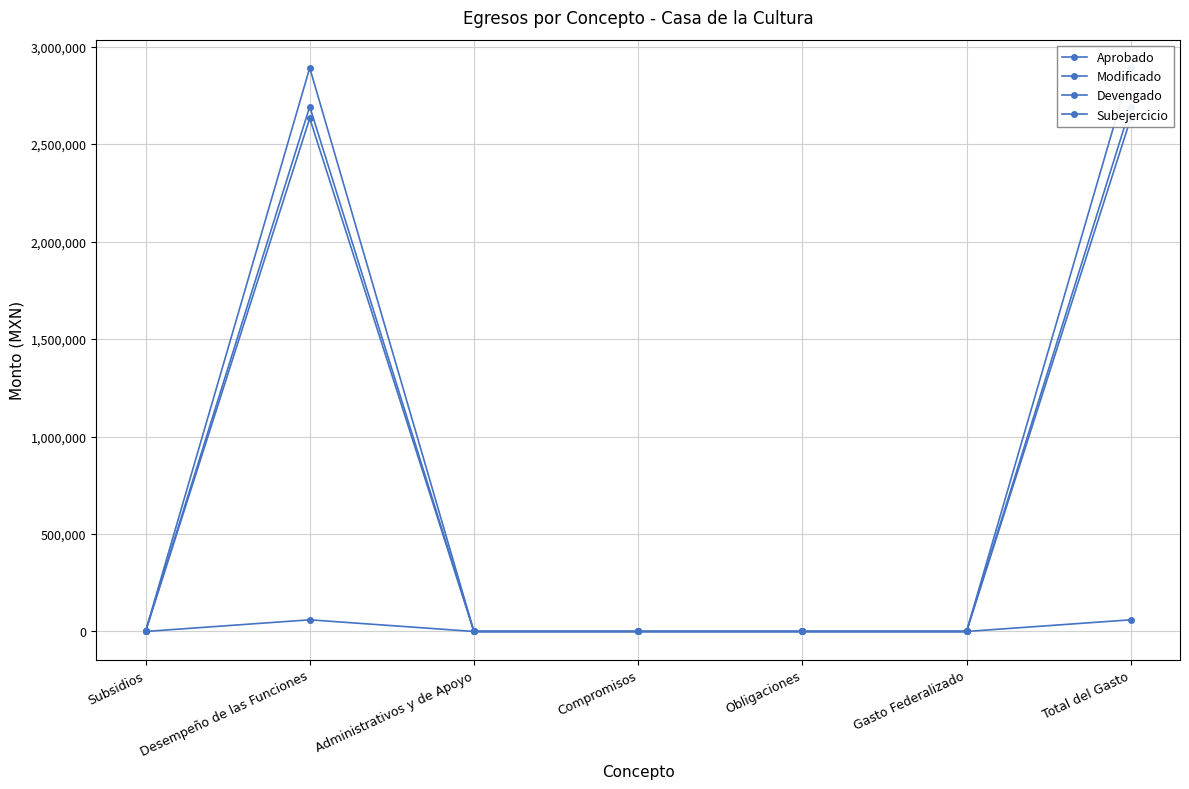

True or false: Devengado and Aprobado intersect in this chart.

False